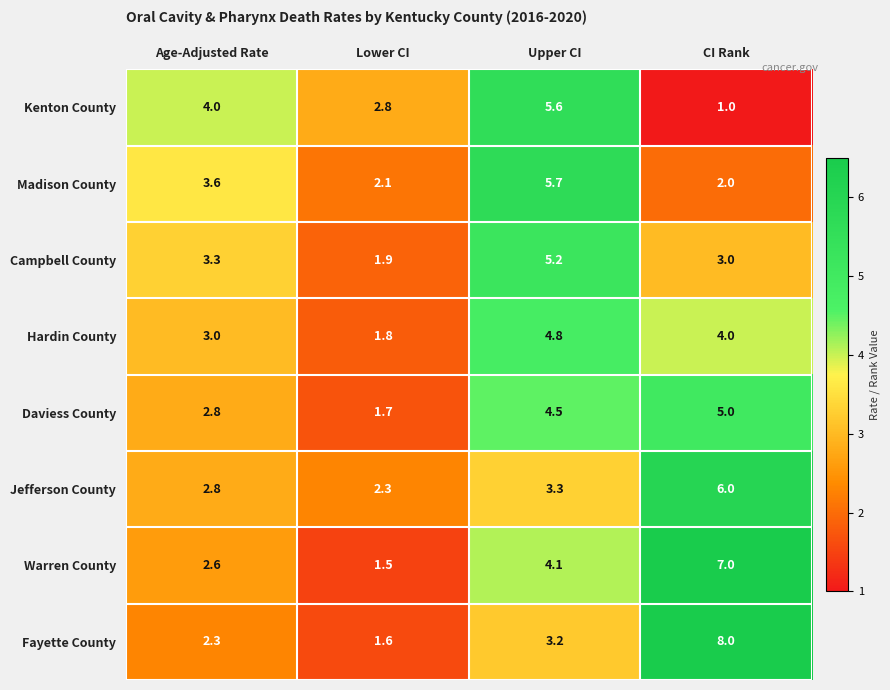

At which label does Jefferson County reach its minimum?

Lower CI